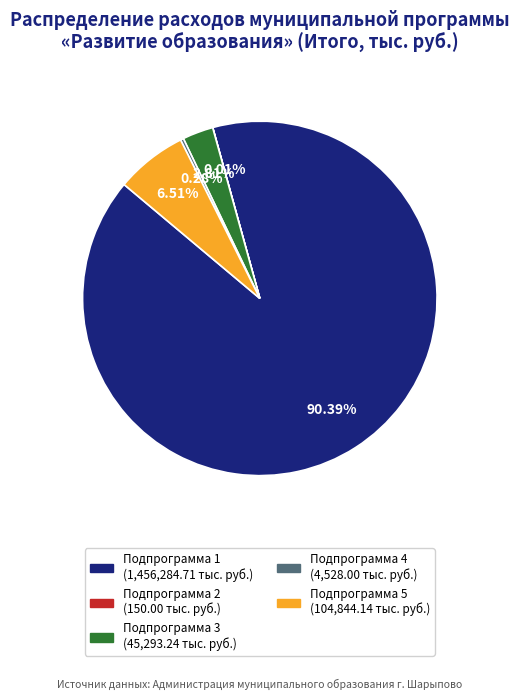

Does any single category account for the majority?

Yes